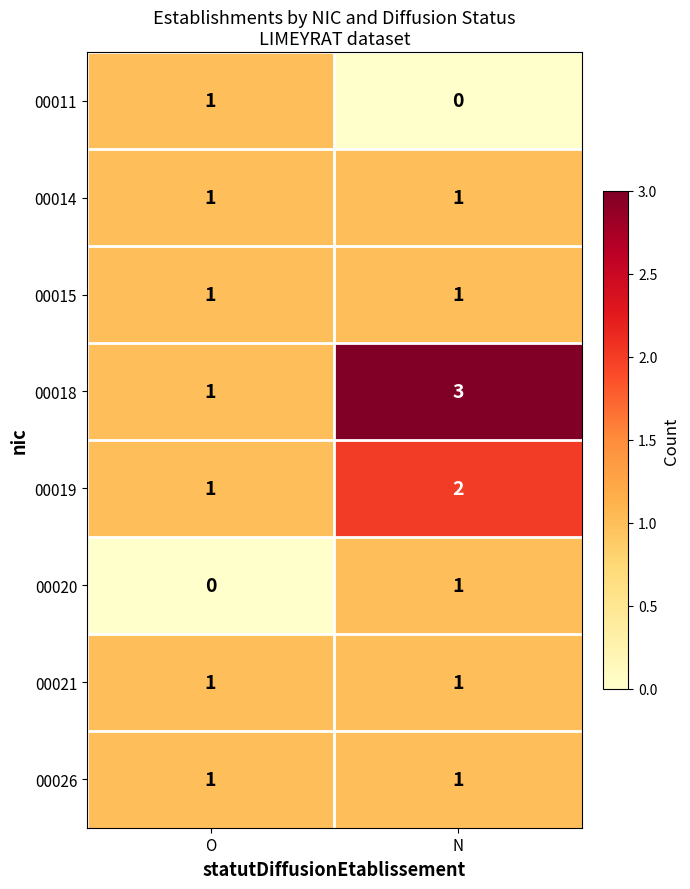

True or false: 00026 has a value of 2 at N.

False